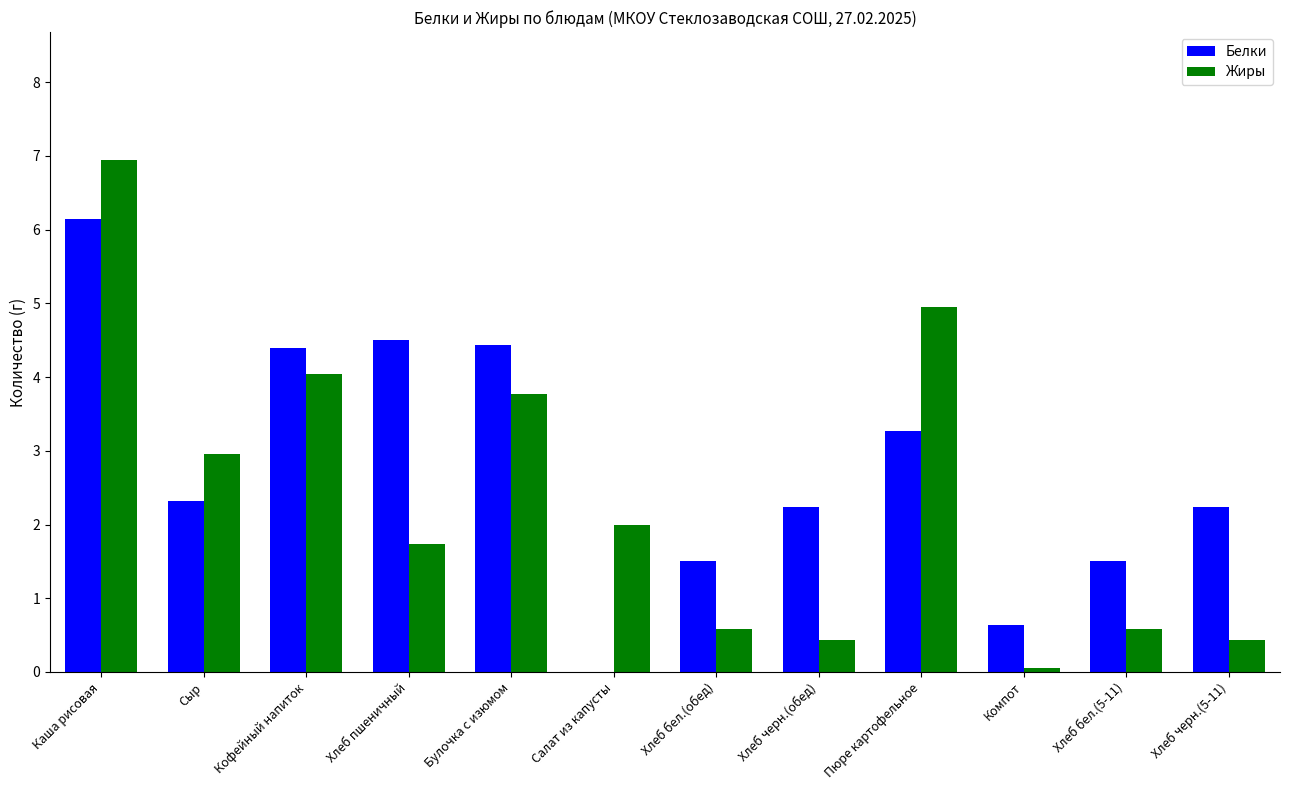

Where is Жиры nearest to the value 3?

Сыр